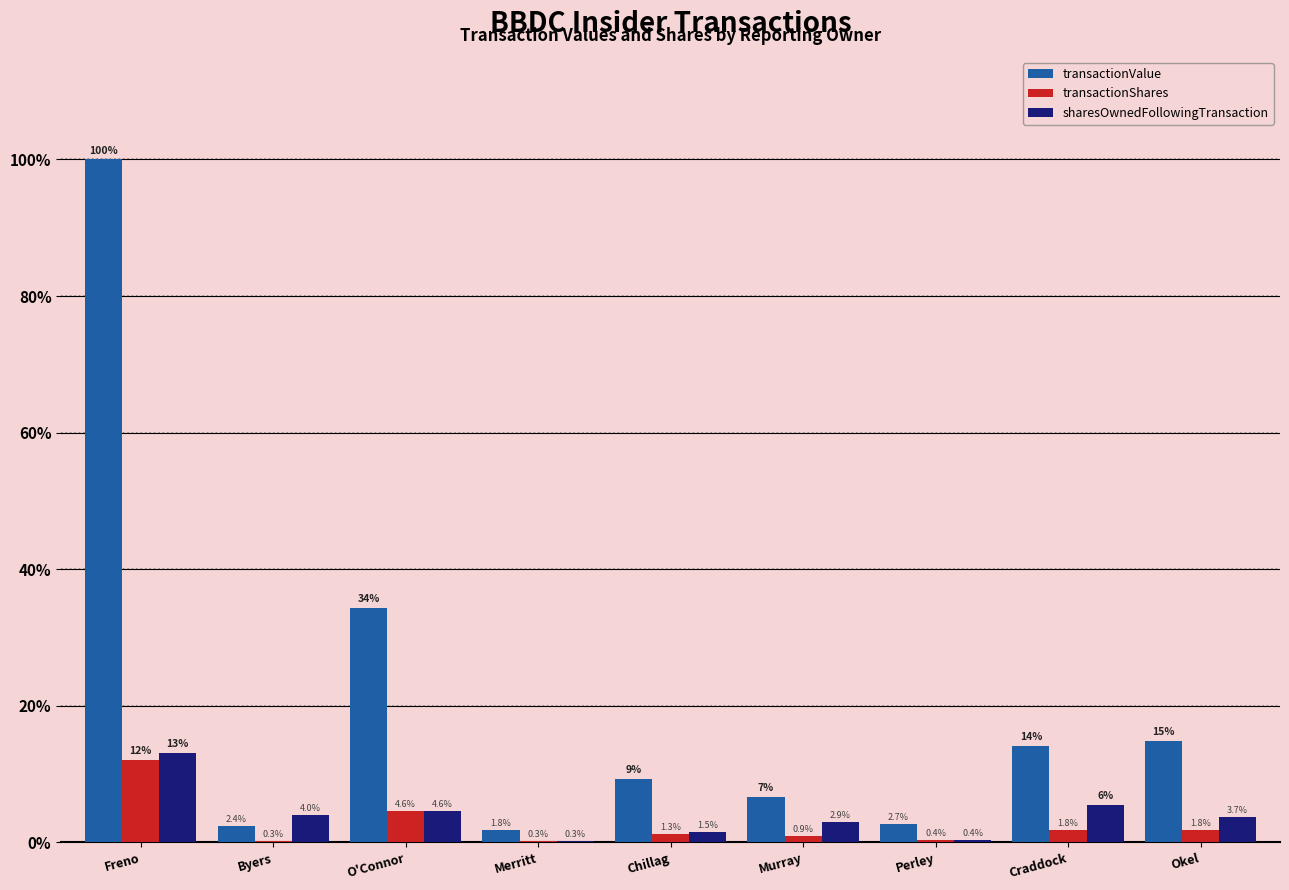

Where does the transactionShares series first go above 1?

Freno